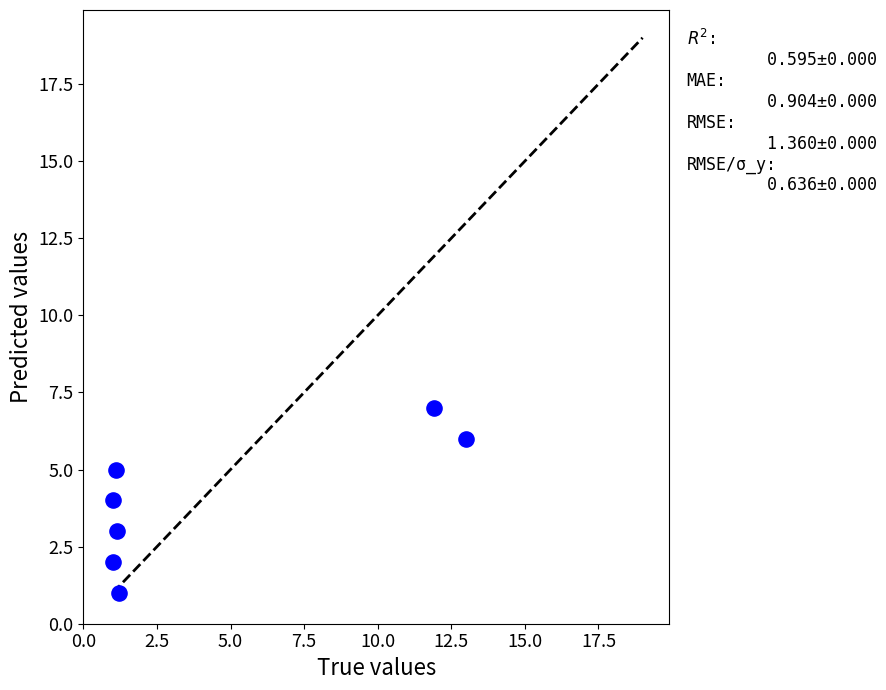

What is the average Y value?

4